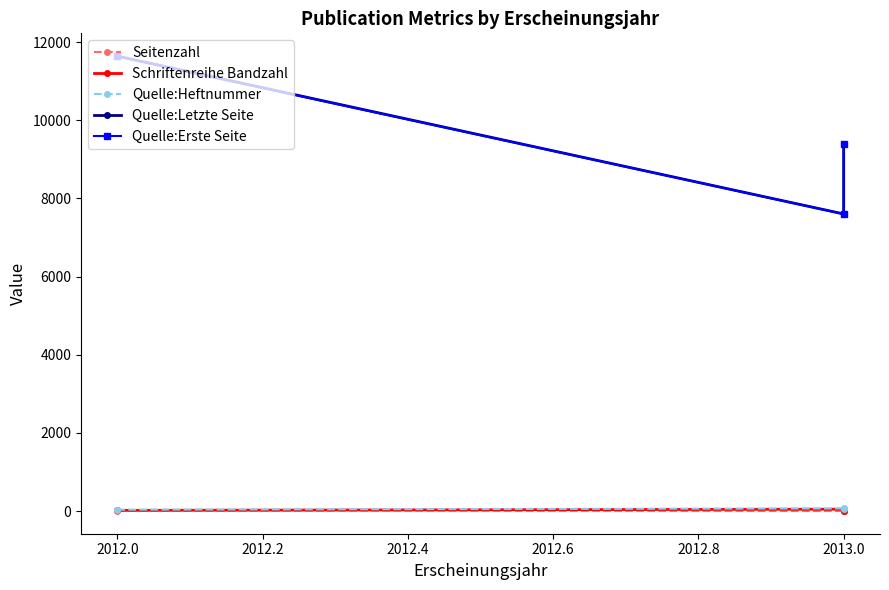

Reading left to right, what are all the values shown in this chart?

Seitenzahl: 11	3	6
Schriftenreihe Bandzahl: 18	49	15
Quelle:Heftnummer: 37	69	45
Quelle:Letzte Seite: 11640	7601	9399
Quelle:Erste Seite: 11630	7599	9394